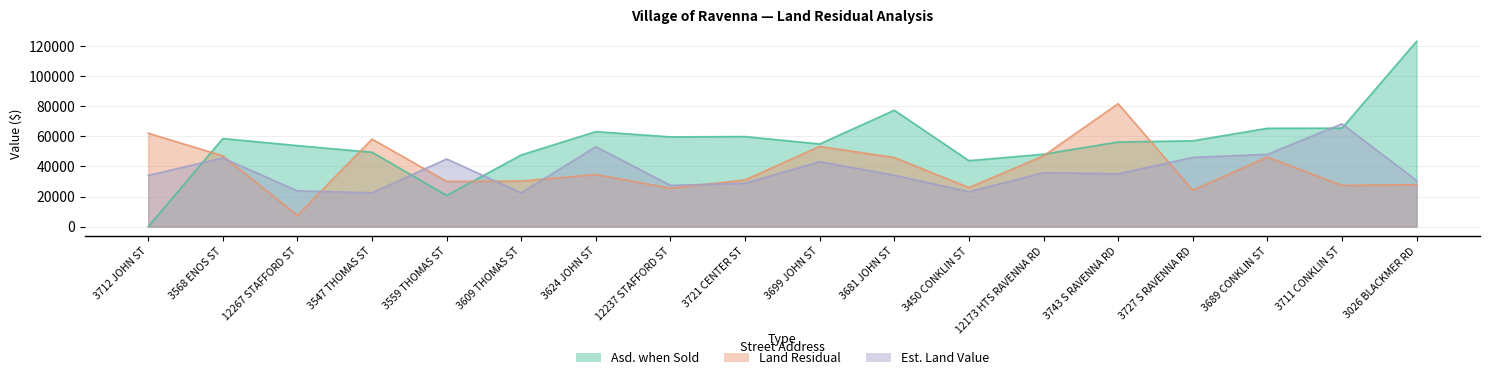

What is the sum of all Land Residual values?

705426